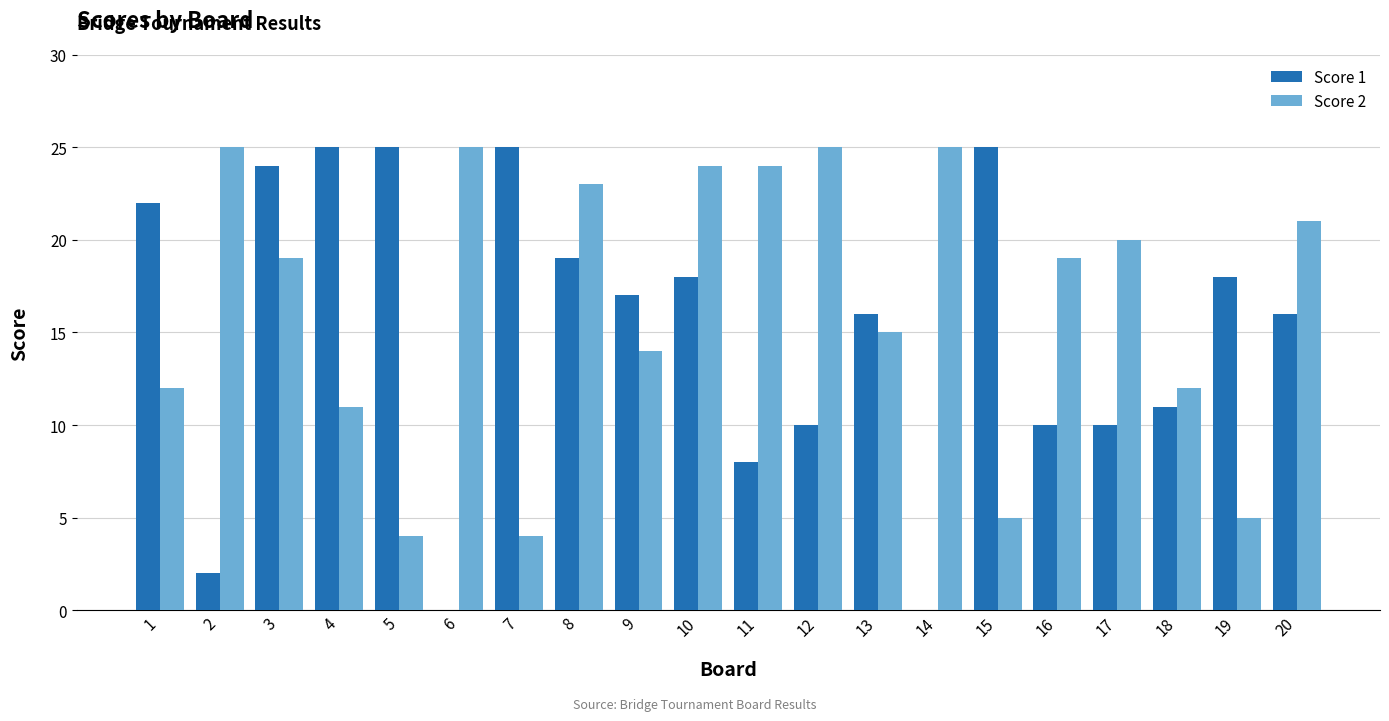

Where is Score 2 nearest to the value 14?

9